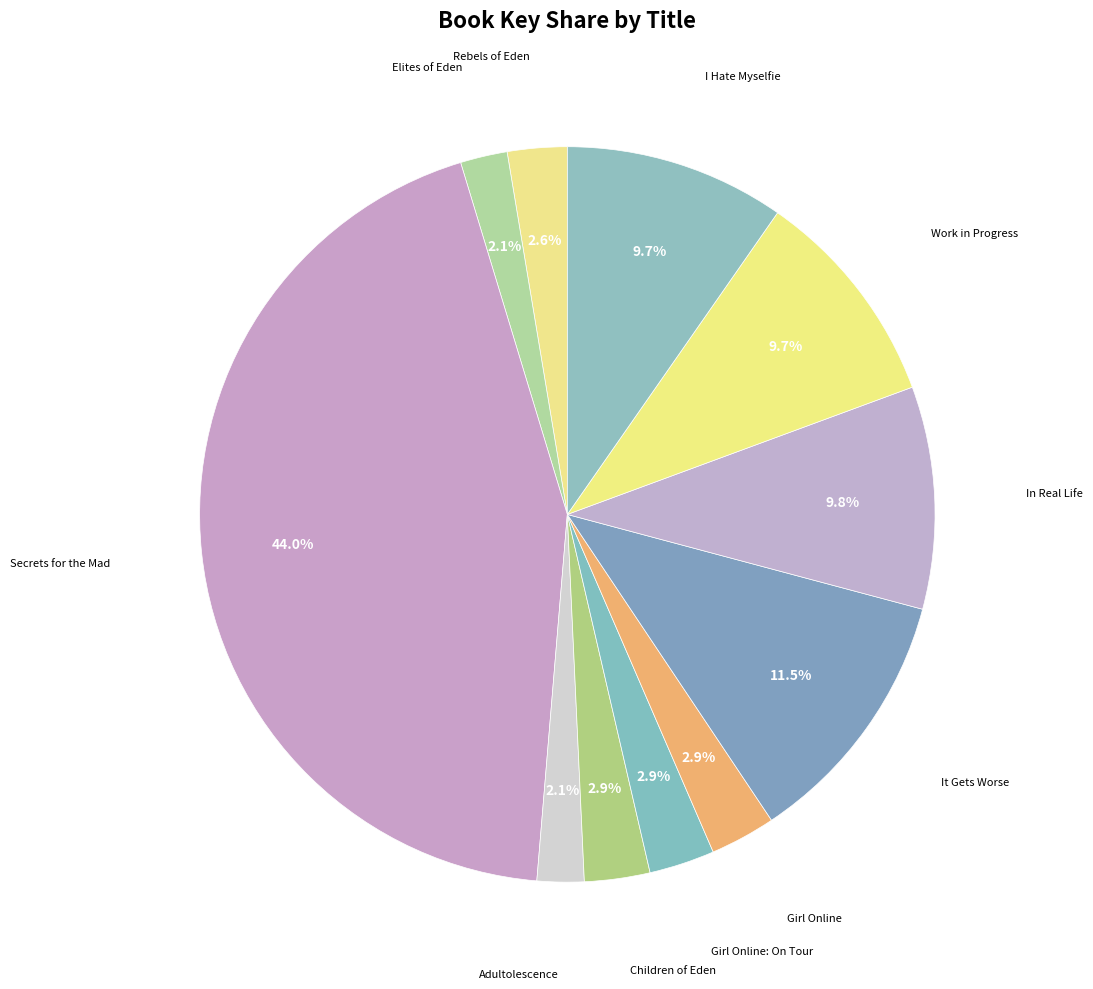

How many slices are in this pie chart?

11